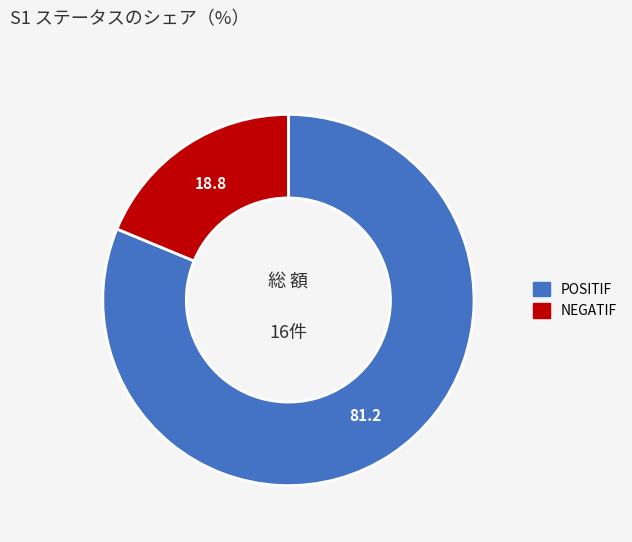

The NEGATIF slice represents 24% of the pie. True or false?

False